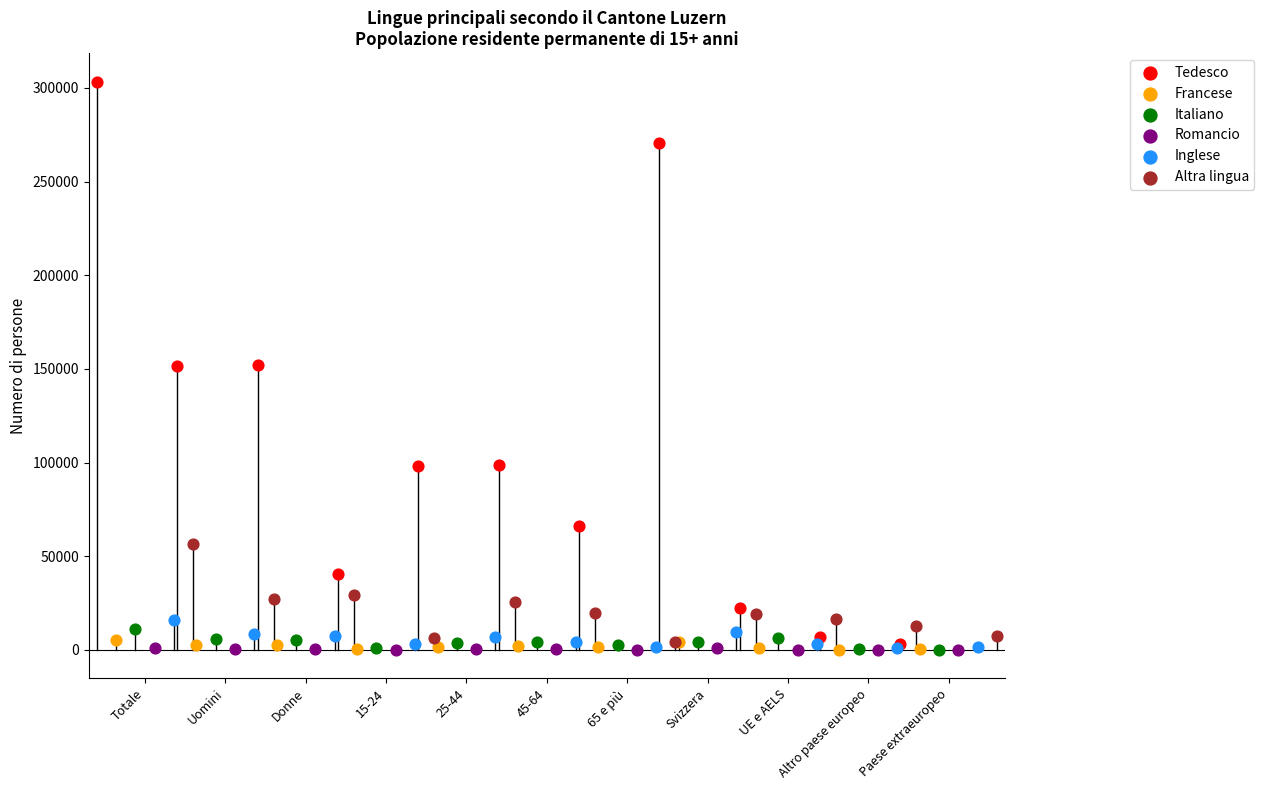

Which series has the largest Y range (max minus min)?

Tedesco